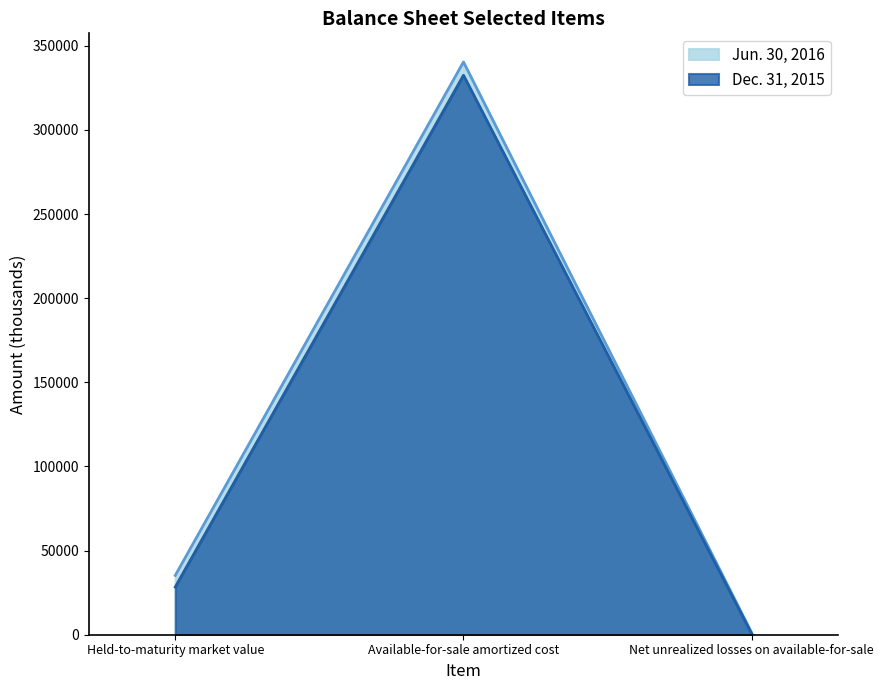

What is the difference between the Dec. 31, 2015 values at Available-for-sale amortized cost and Net unrealized losses on available-for-sale?

331979